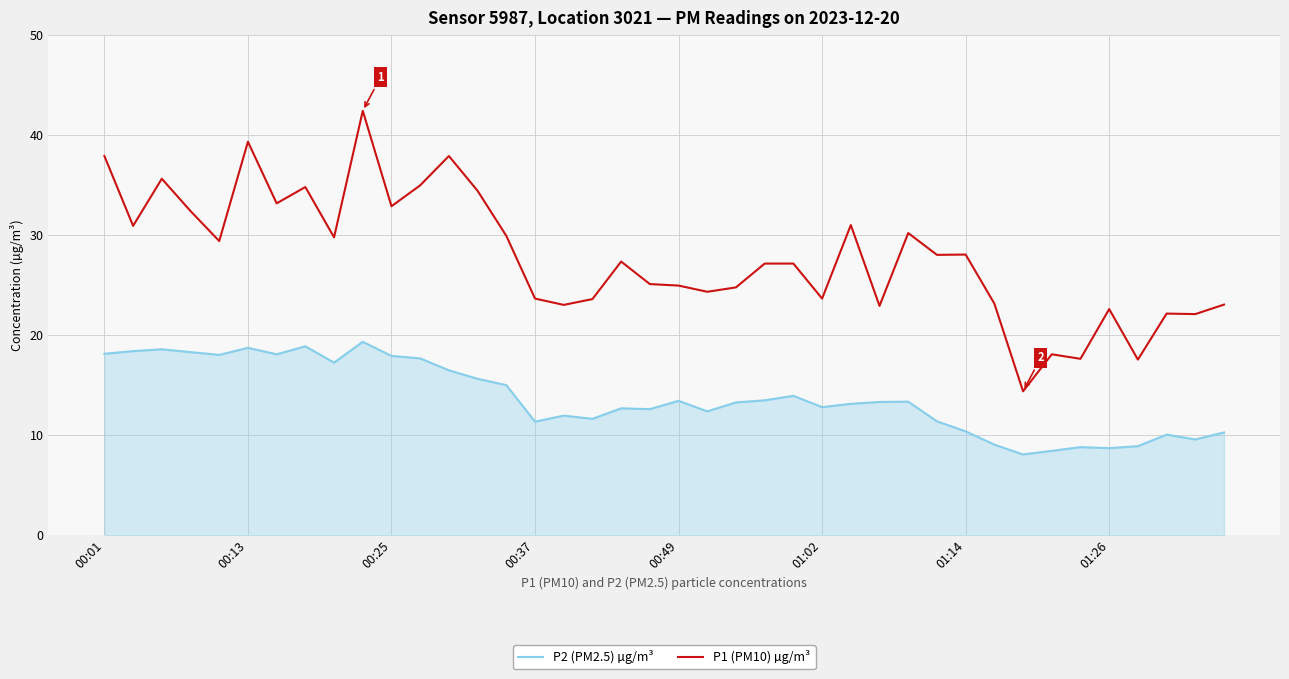

True or false: P1 (PM10) µg/m³ and P2 (PM2.5) µg/m³ intersect in this chart.

False